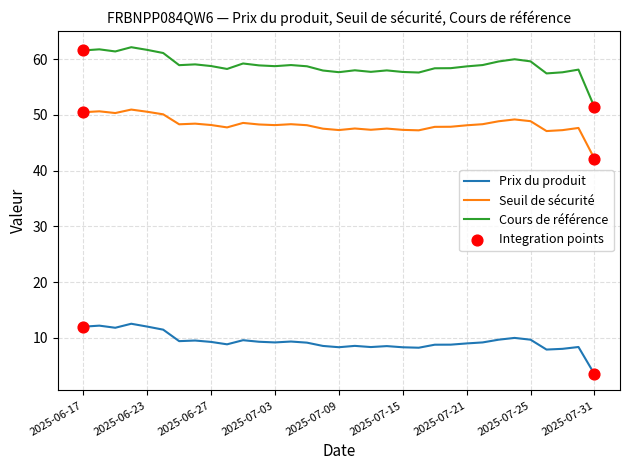

List the series in order of their overall mean, highest first.

Cours de référence, Seuil de sécurité, Prix du produit